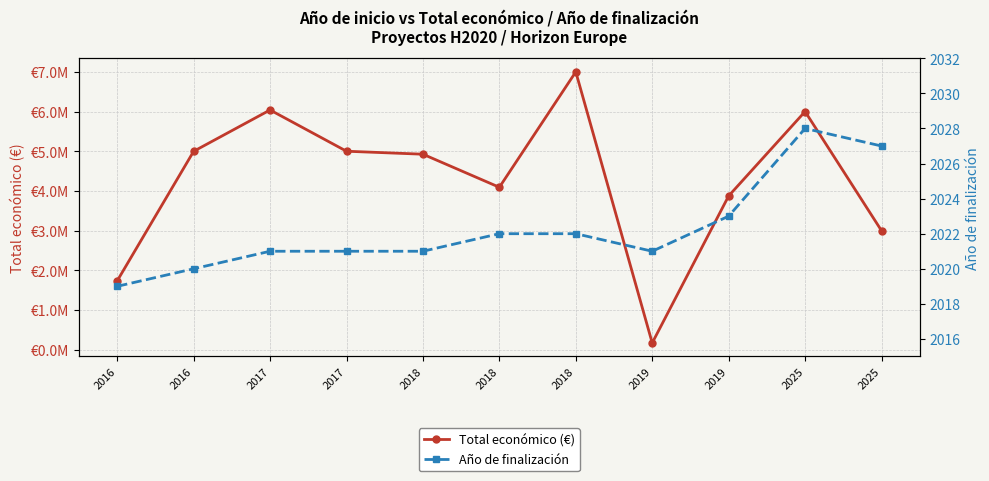

What is the sum of all Año de finalización values?

22245